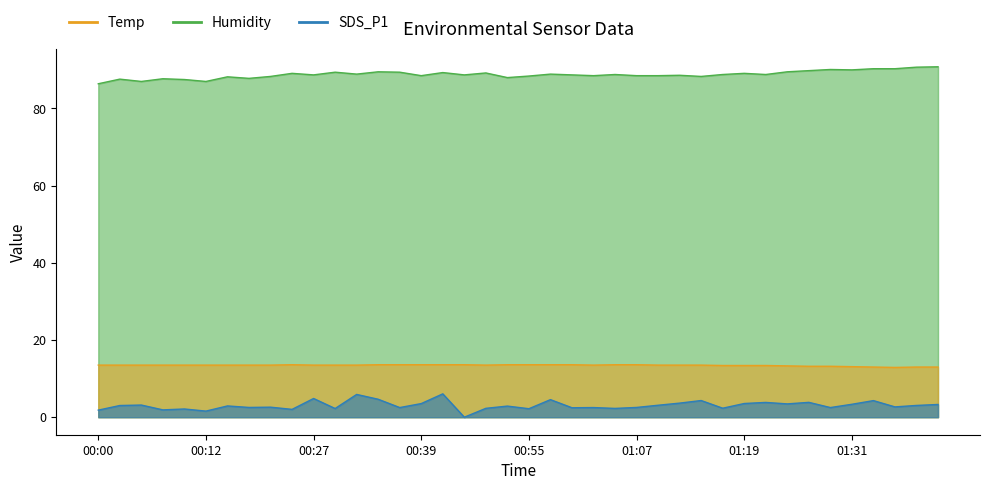

How many data points in SDS_P1 are less than 2?

4